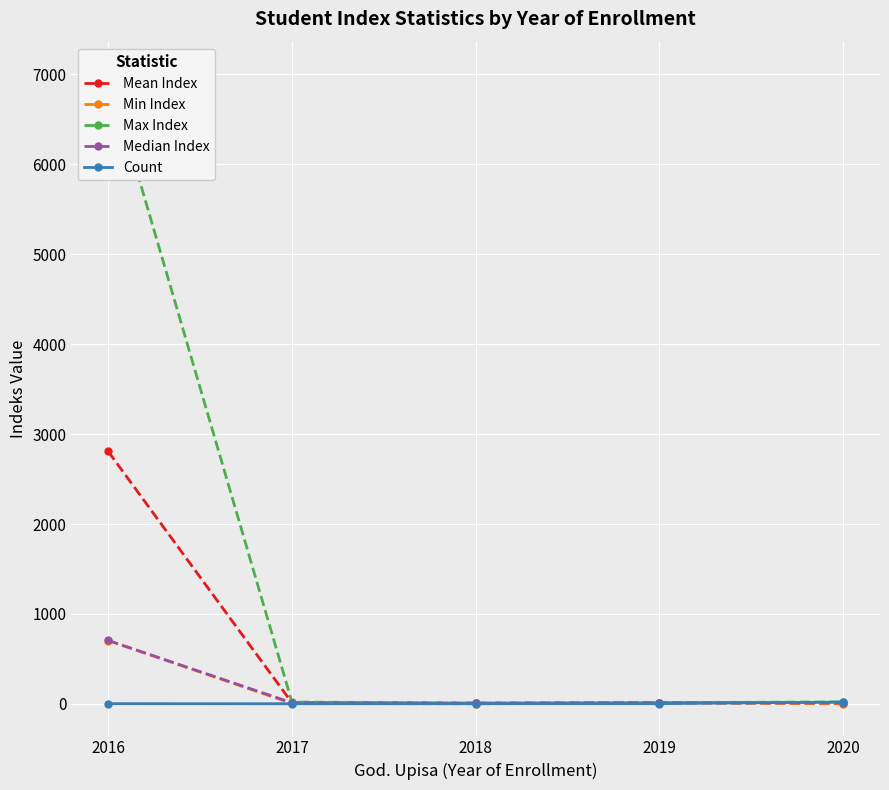

What is the minimum value shown in the chart?

1.0